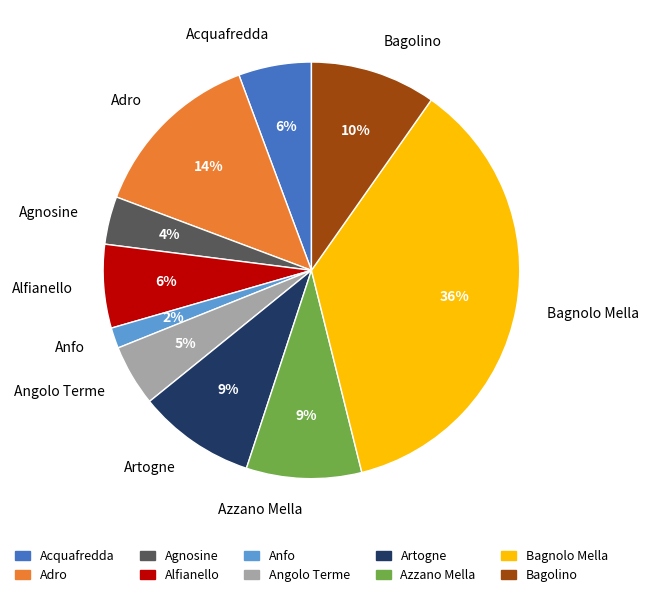

The Bagnolo Mella slice represents 23% of the pie. True or false?

False